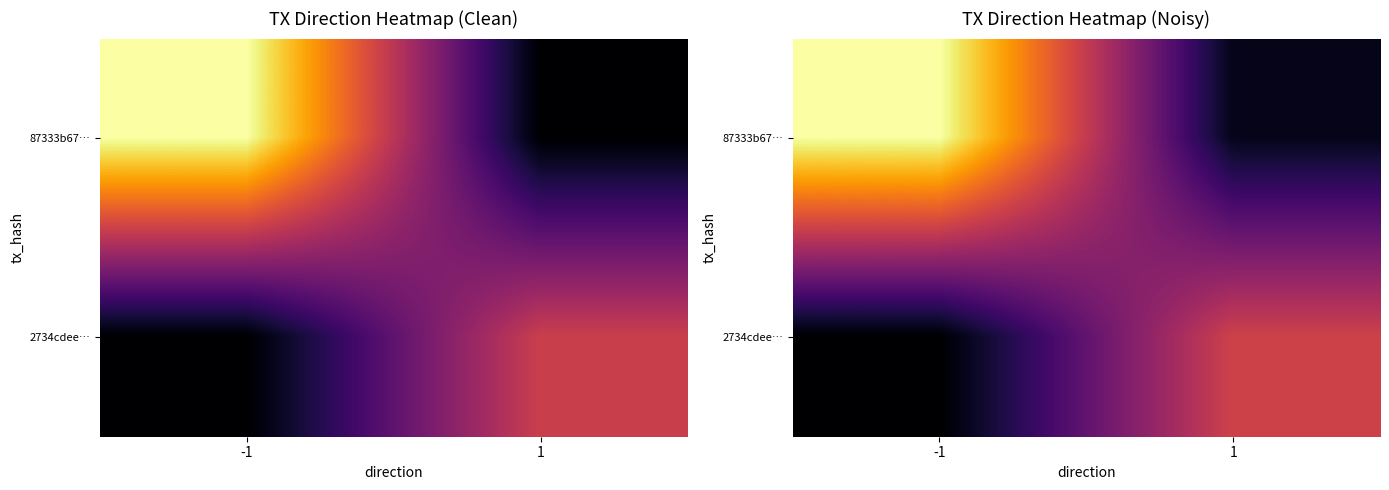

What is the difference between the maximum and minimum values in the 87333b67… series?

23.1